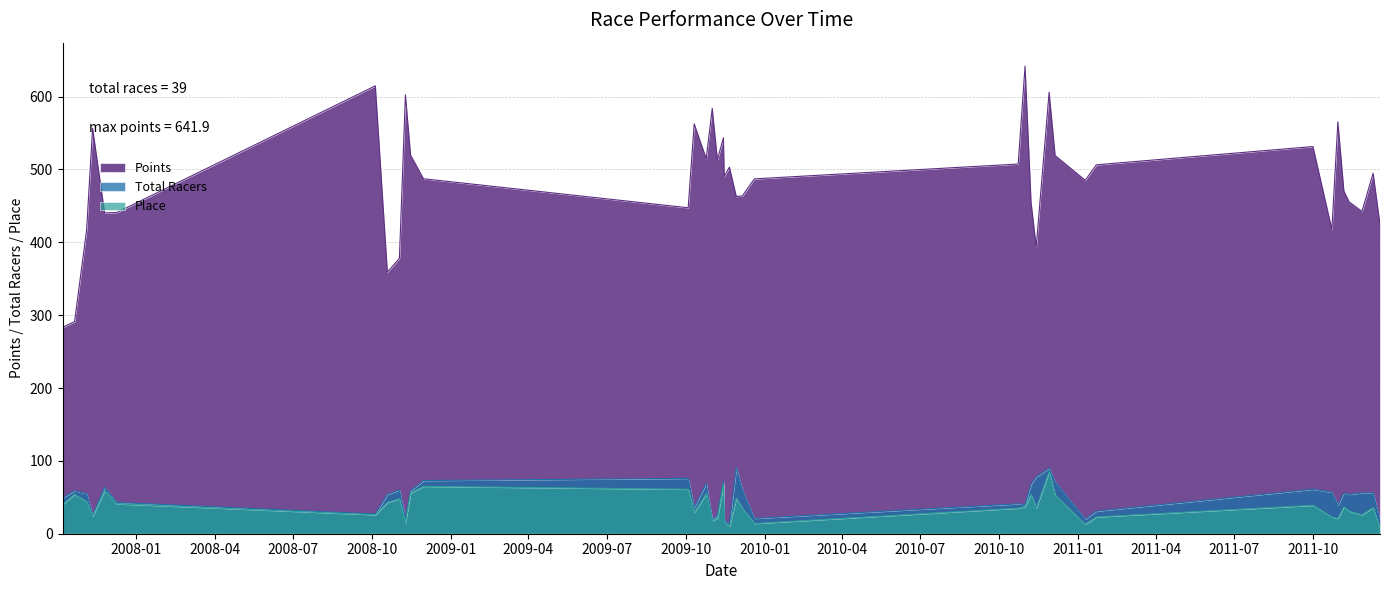

What is the sum of the Place values at 2011-12-18 and 2010-10-23?

41.0